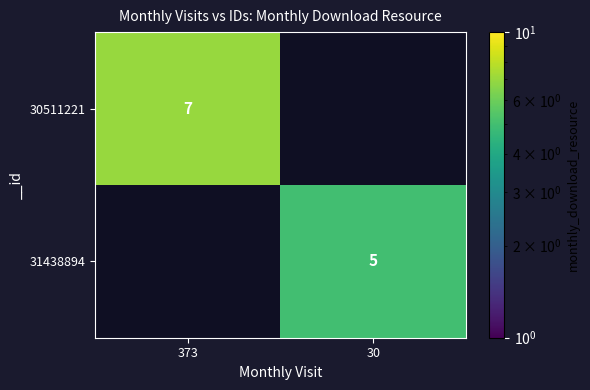

The value of 31438894 at 30 is 5. True or false?

True